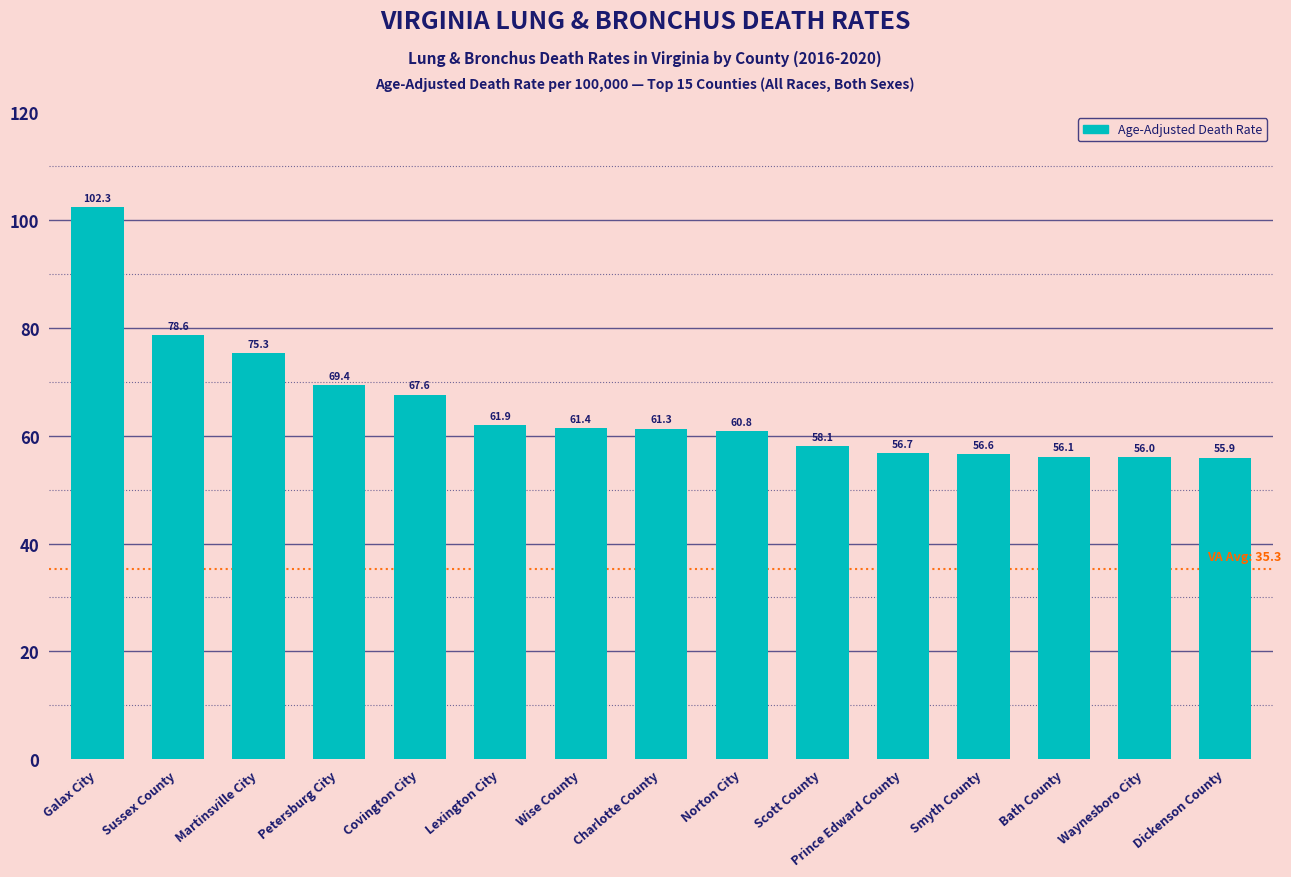

What is the sum of all values?

978.0